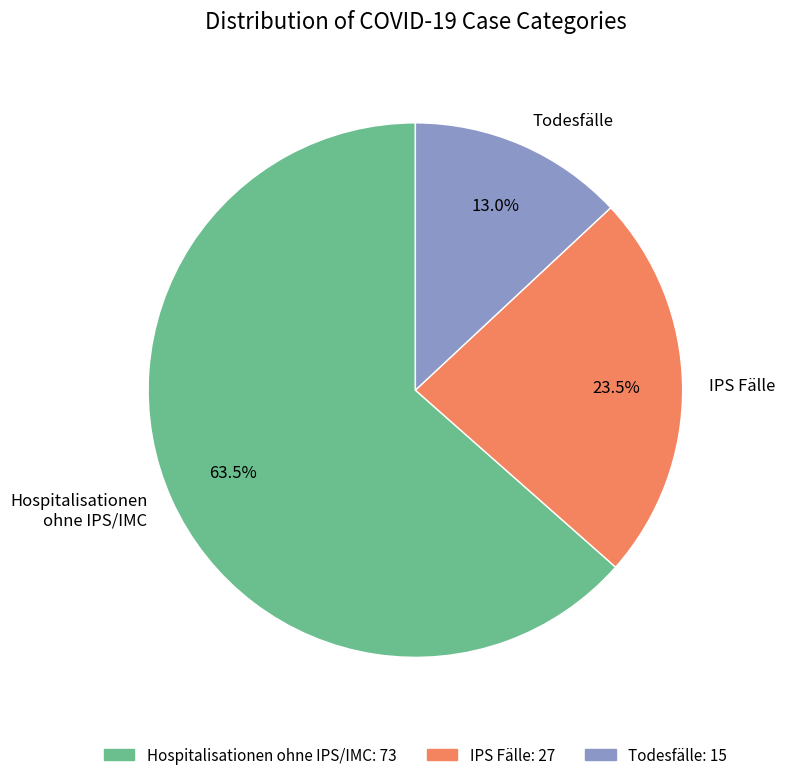

What is the largest slice in the pie chart?

Hospitalisationen ohne IPS/IMC